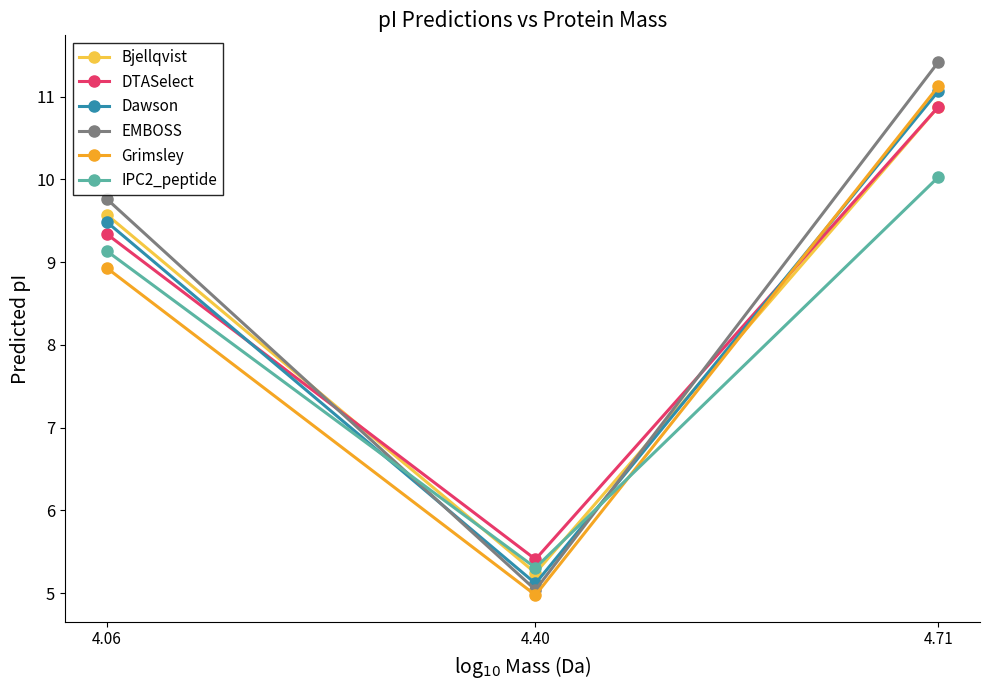

What is the maximum value shown in the chart?

11.4